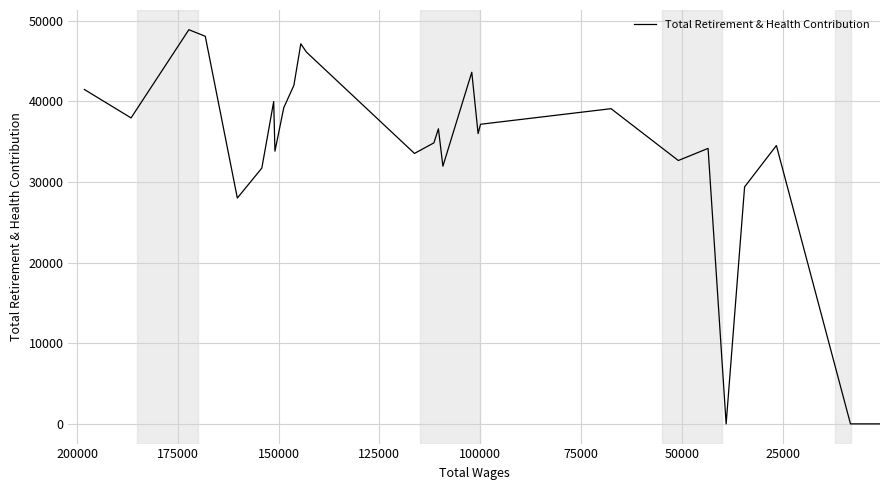

How many categories are shown in the chart?

27